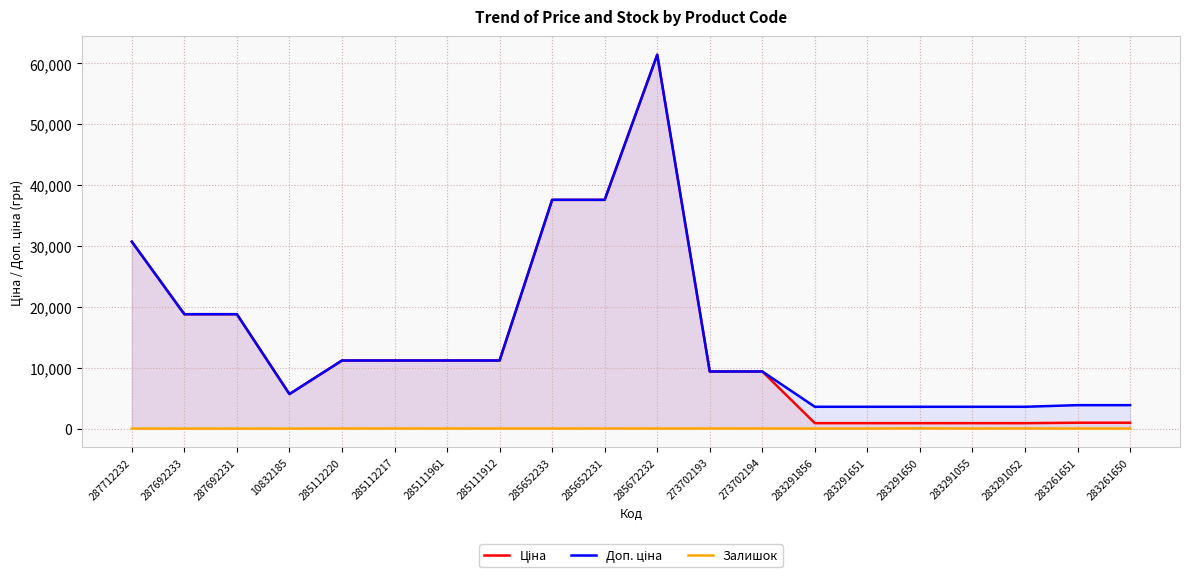

True or false: Залишок has a value of 26.0 at 283291052.

True